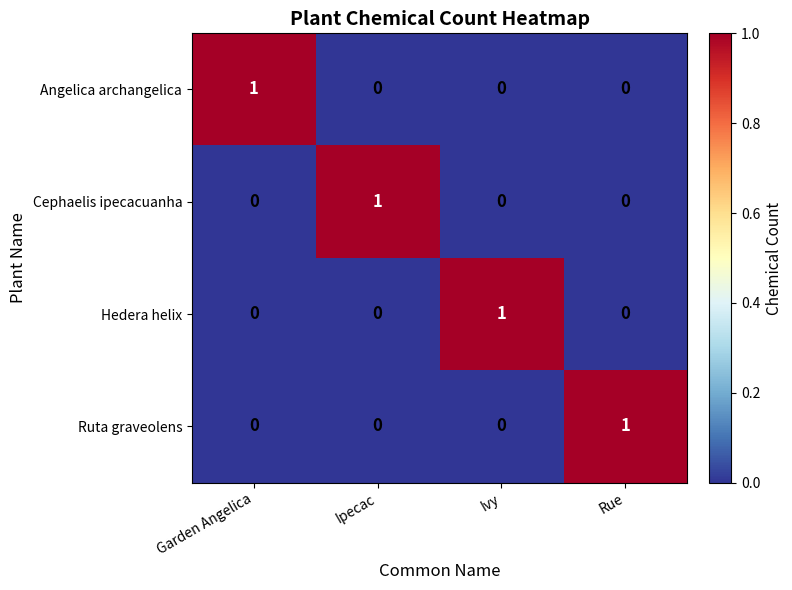

The value of Hedera helix at Rue is -1. True or false?

False